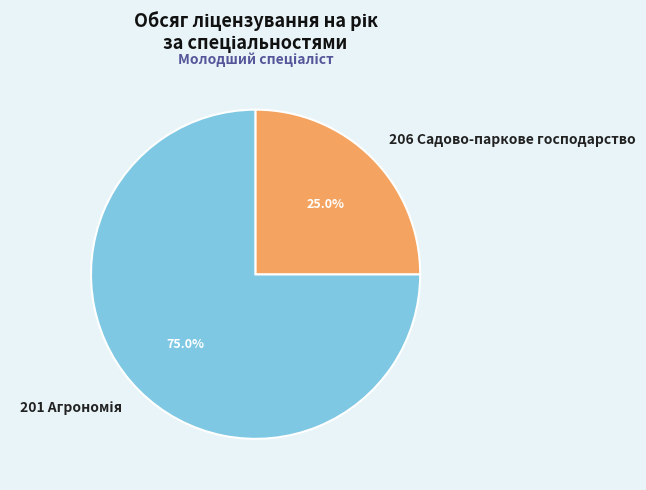

What portion of the pie excludes 206 Садово-паркове господарство?

75.0%